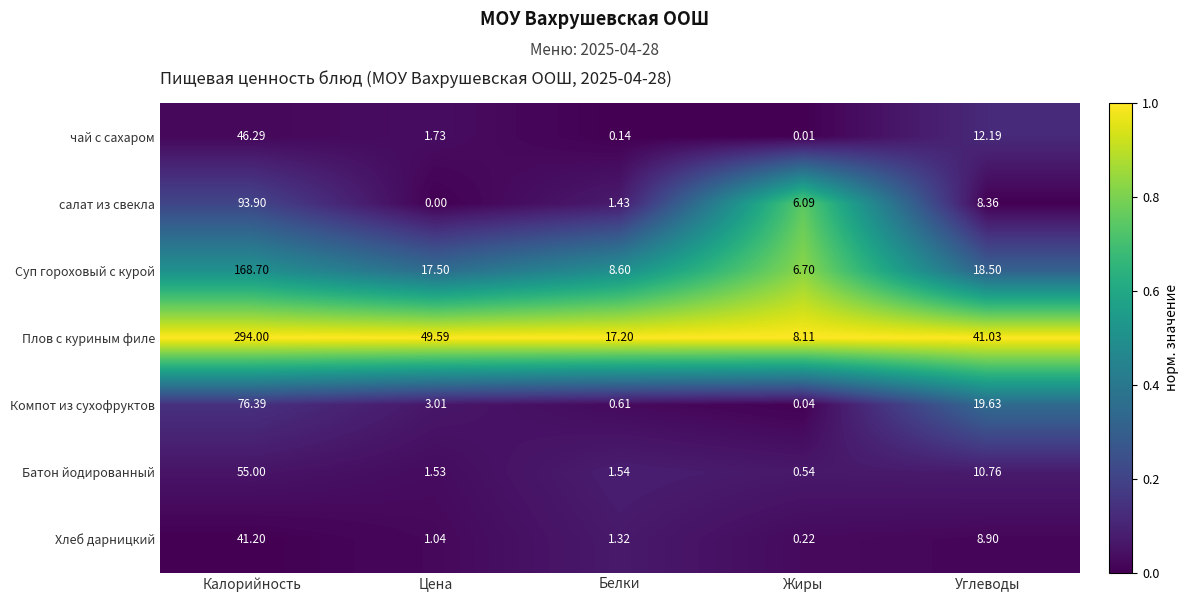

What is the total value across all series at Цена?

74.4